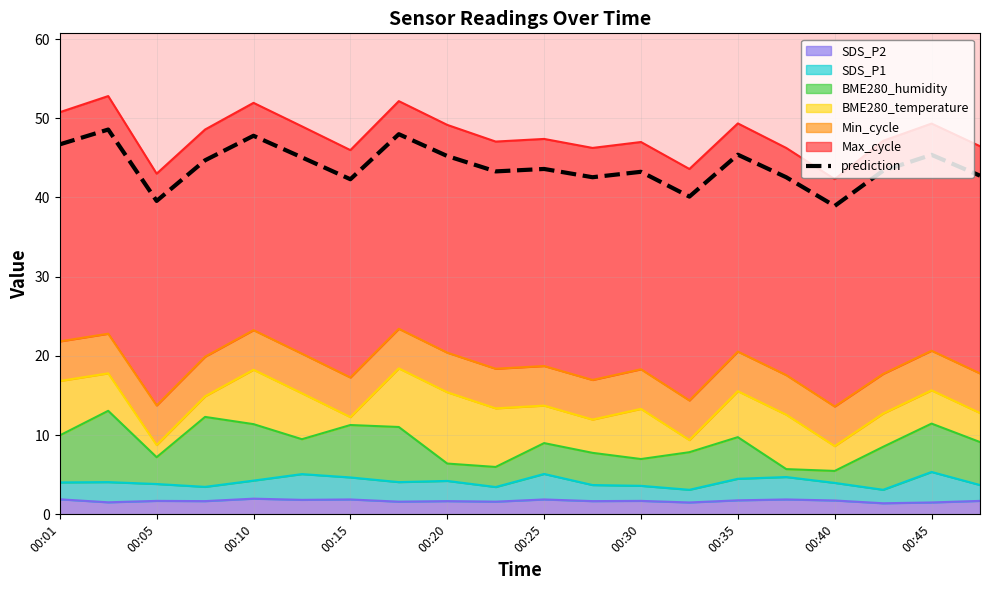

What is the difference between the maximum and minimum values?

9.6